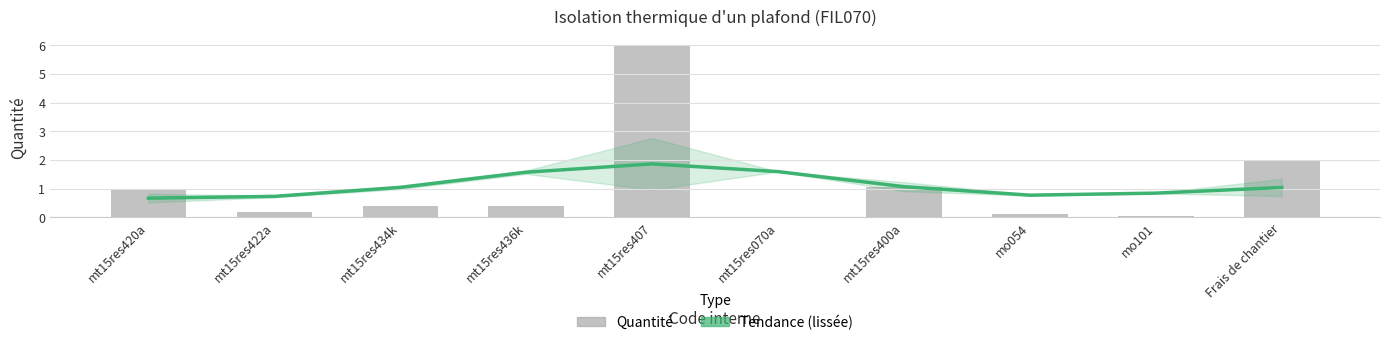

How many data points in Tendance (lissée) are less than 1?

4